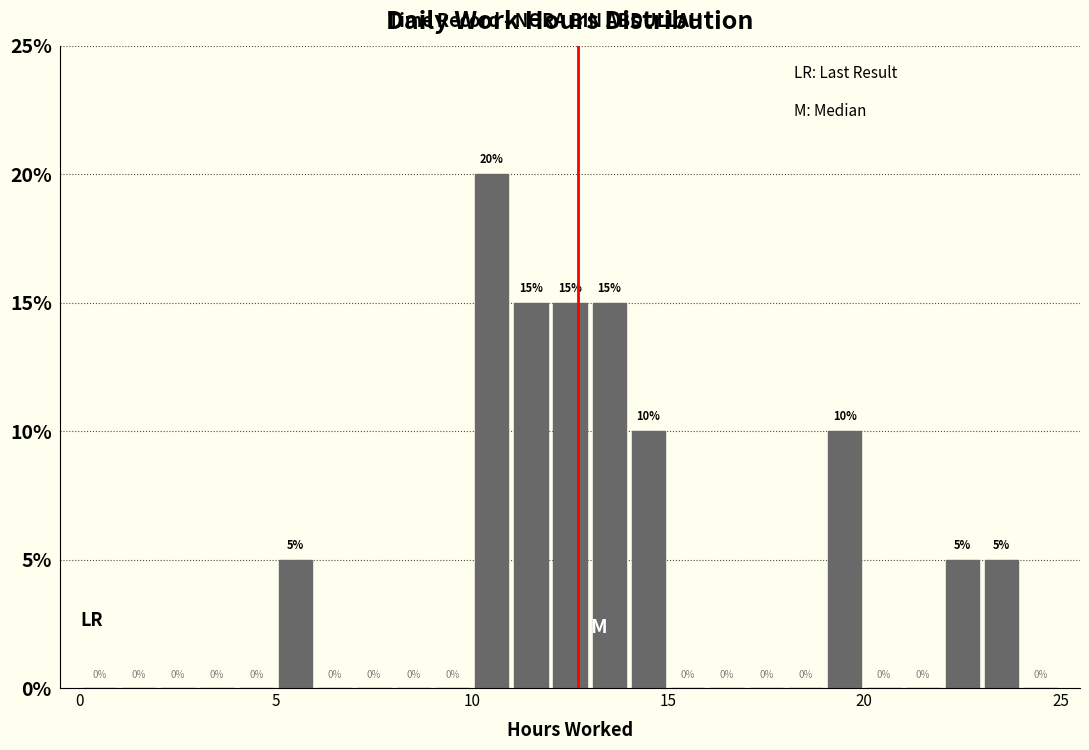

Around what value on the x-axis is the tallest bar? Give the approximate position of its centre, as read against the axis.

10.5